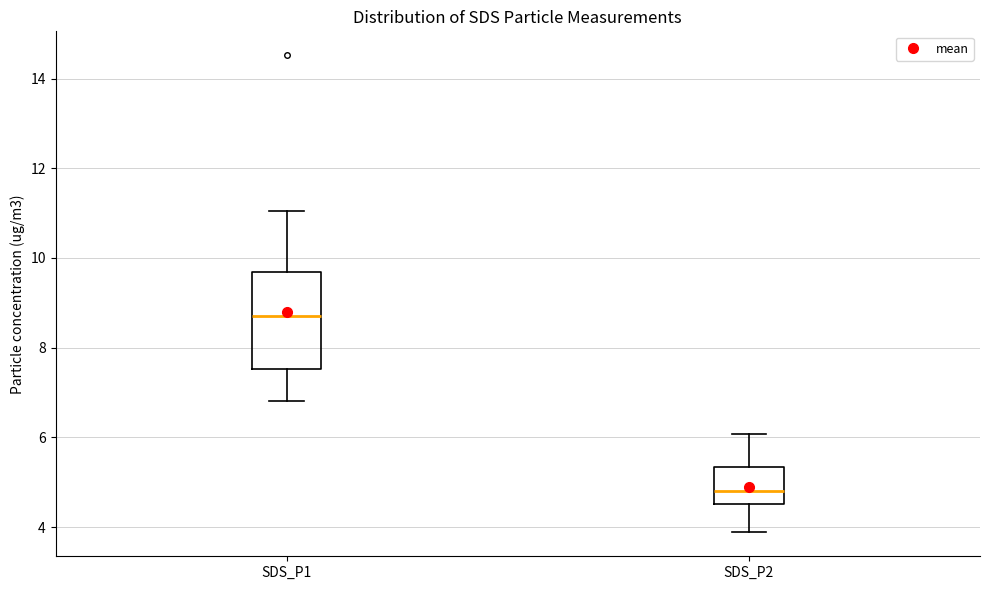

Which box is the tallest, from its lower edge to its upper edge?

SDS_P1